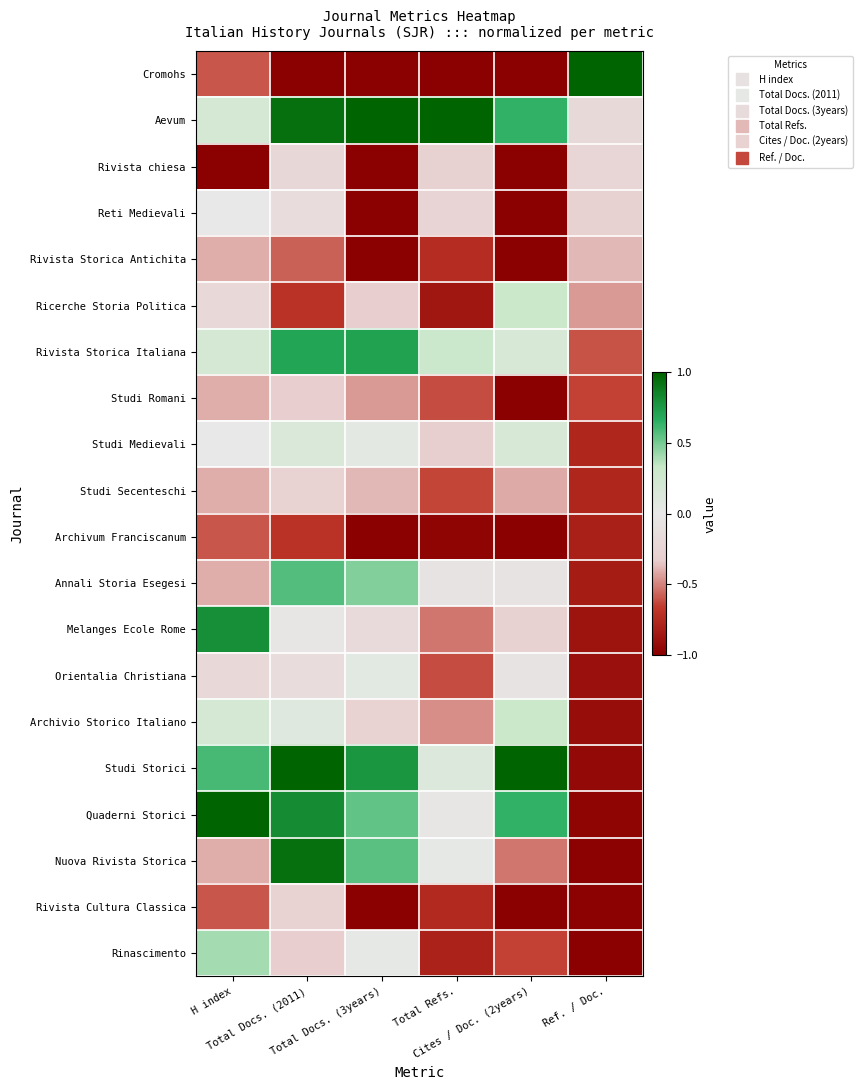

Reading left to right, extract all data points from this chart.

Cromohs: H index=-0.6	Total Docs. (2011)=-1.0	Total Docs. (3years)=-1.0	Total Refs.=-1.0	Cites / Doc. (2years)=-1.0	Ref. / Doc.=1.0
Aevum: H index=0.2	Total Docs. (2011)=0.9	Total Docs. (3years)=1.0	Total Refs.=1.0	Cites / Doc. (2years)=0.6	Ref. / Doc.=-0.2
Rivista chiesa: H index=-1.0	Total Docs. (2011)=-0.2	Total Docs. (3years)=-1.0	Total Refs.=-0.3	Cites / Doc. (2years)=-1.0	Ref. / Doc.=-0.2
Reti Medievali: H index=0.0	Total Docs. (2011)=-0.2	Total Docs. (3years)=-1.0	Total Refs.=-0.3	Cites / Doc. (2years)=-1.0	Ref. / Doc.=-0.3
Rivista Storica Antichita: H index=-0.4	Total Docs. (2011)=-0.6	Total Docs. (3years)=-1.0	Total Refs.=-0.7	Cites / Doc. (2years)=-1.0	Ref. / Doc.=-0.4
Ricerche Storia Politica: H index=-0.2	Total Docs. (2011)=-0.7	Total Docs. (3years)=-0.3	Total Refs.=-0.9	Cites / Doc. (2years)=0.3	Ref. / Doc.=-0.5
Rivista Storica Italiana: H index=0.2	Total Docs. (2011)=0.7	Total Docs. (3years)=0.7	Total Refs.=0.3	Cites / Doc. (2years)=0.2	Ref. / Doc.=-0.6
Studi Romani: H index=-0.4	Total Docs. (2011)=-0.3	Total Docs. (3years)=-0.5	Total Refs.=-0.6	Cites / Doc. (2years)=-1.0	Ref. / Doc.=-0.6
Studi Medievali: H index=0.0	Total Docs. (2011)=0.2	Total Docs. (3years)=0.0	Total Refs.=-0.3	Cites / Doc. (2years)=0.2	Ref. / Doc.=-0.8
Studi Secenteschi: H index=-0.4	Total Docs. (2011)=-0.3	Total Docs. (3years)=-0.4	Total Refs.=-0.6	Cites / Doc. (2years)=-0.4	Ref. / Doc.=-0.8
Archivum Franciscanum: H index=-0.6	Total Docs. (2011)=-0.7	Total Docs. (3years)=-1.0	Total Refs.=-1.0	Cites / Doc. (2years)=-1.0	Ref. / Doc.=-0.8
Annali Storia Esegesi: H index=-0.4	Total Docs. (2011)=0.6	Total Docs. (3years)=0.5	Total Refs.=-0.1	Cites / Doc. (2years)=-0.1	Ref. / Doc.=-0.8
Melanges Ecole Rome: H index=0.8	Total Docs. (2011)=-0.0	Total Docs. (3years)=-0.2	Total Refs.=-0.5	Cites / Doc. (2years)=-0.3	Ref. / Doc.=-0.9
Orientalia Christiana: H index=-0.2	Total Docs. (2011)=-0.2	Total Docs. (3years)=0.1	Total Refs.=-0.6	Cites / Doc. (2years)=-0.1	Ref. / Doc.=-0.9
Archivio Storico Italiano: H index=0.2	Total Docs. (2011)=0.1	Total Docs. (3years)=-0.3	Total Refs.=-0.5	Cites / Doc. (2years)=0.3	Ref. / Doc.=-0.9
Studi Storici: H index=0.6	Total Docs. (2011)=1.0	Total Docs. (3years)=0.8	Total Refs.=0.1	Cites / Doc. (2years)=1.0	Ref. / Doc.=-0.9
Quaderni Storici: H index=1.0	Total Docs. (2011)=0.8	Total Docs. (3years)=0.5	Total Refs.=-0.0	Cites / Doc. (2years)=0.6	Ref. / Doc.=-1.0
Nuova Rivista Storica: H index=-0.4	Total Docs. (2011)=0.9	Total Docs. (3years)=0.6	Total Refs.=0.0	Cites / Doc. (2years)=-0.5	Ref. / Doc.=-1.0
Rivista Cultura Classica: H index=-0.6	Total Docs. (2011)=-0.3	Total Docs. (3years)=-1.0	Total Refs.=-0.8	Cites / Doc. (2years)=-1.0	Ref. / Doc.=-1.0
Rinascimento: H index=0.4	Total Docs. (2011)=-0.3	Total Docs. (3years)=0.0	Total Refs.=-0.8	Cites / Doc. (2years)=-0.6	Ref. / Doc.=-1.0